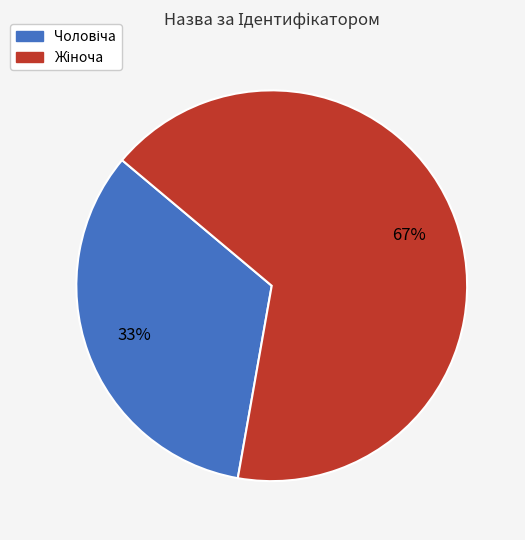

Is there any slice that represents more than half of the pie?

Yes